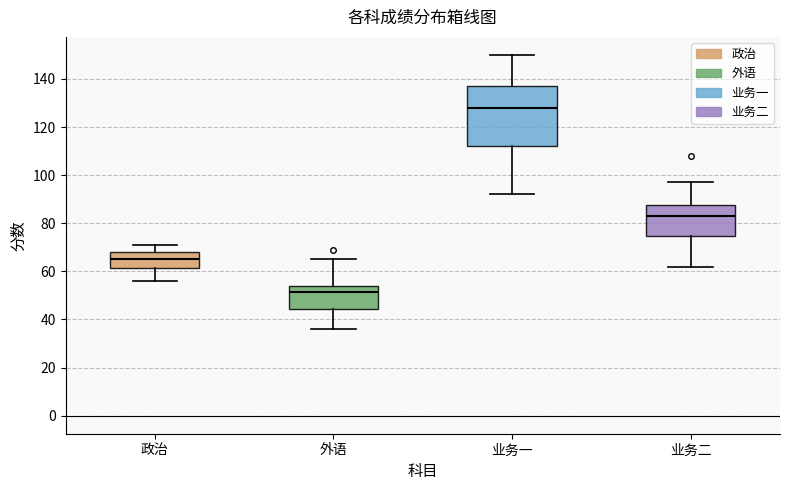

Reading left to right, transcribe this box plot: for each box, give where its median line is, the range the box spans, and where its two whiskers end, as read against the y-axis. The values are not printed on the chart, so give them approximately, as read against the axis.

政治: median 66, box 62 to 68, whiskers 56 to 72
外语: median 52, box 44 to 54, whiskers 36 to 66
业务一: median 128, box 112 to 138, whiskers 92 to 150
业务二: median 84, box 74 to 88, whiskers 62 to 98